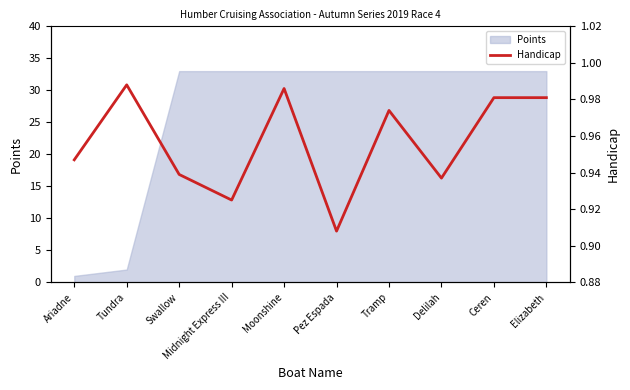

Reading left to right, what are all the values shown in this chart?

Ariadne=0.9	Tundra=1.0	Swallow=0.9	Midnight Express III=0.9	Moonshine=1.0	Pez Espada=0.9	Tramp=1.0	Delilah=0.9	Ceren=1.0	Elizabeth=1.0